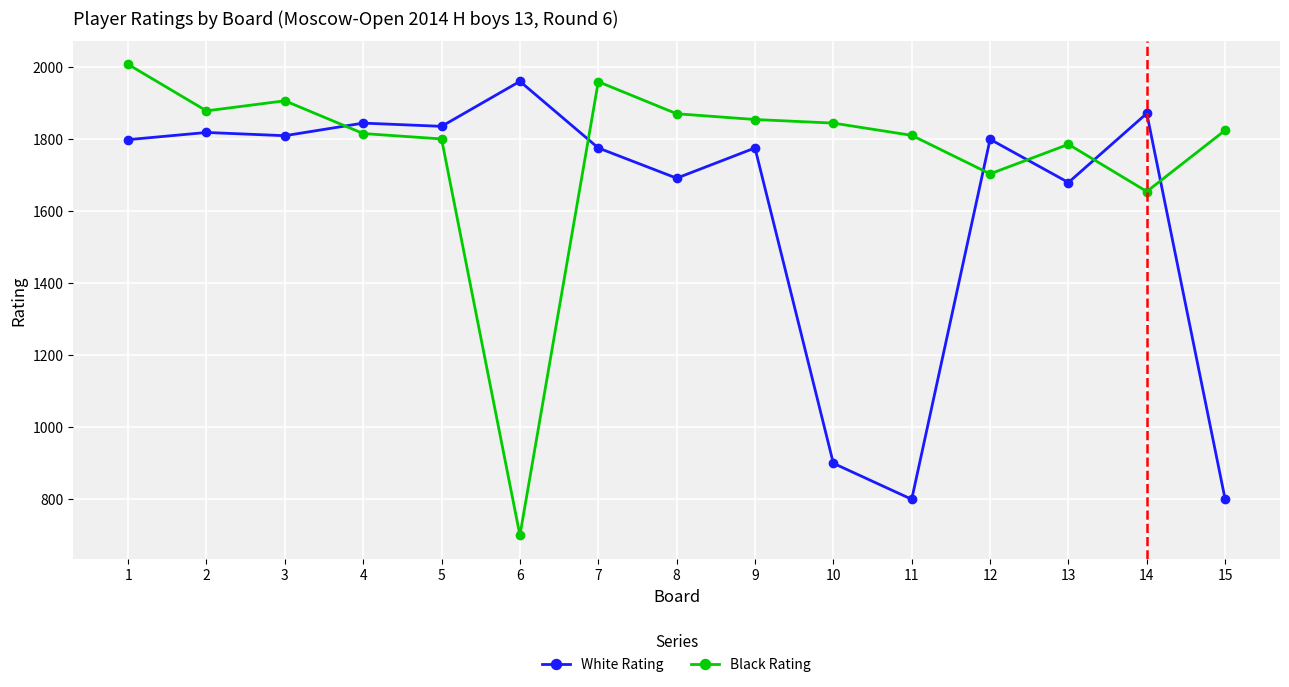

Which series has the largest total across all categories?

Black Rating